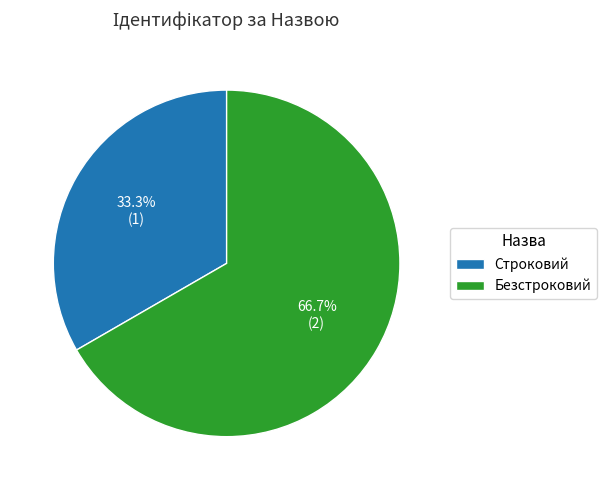

To the nearest percent, what is the average slice percentage?

50%